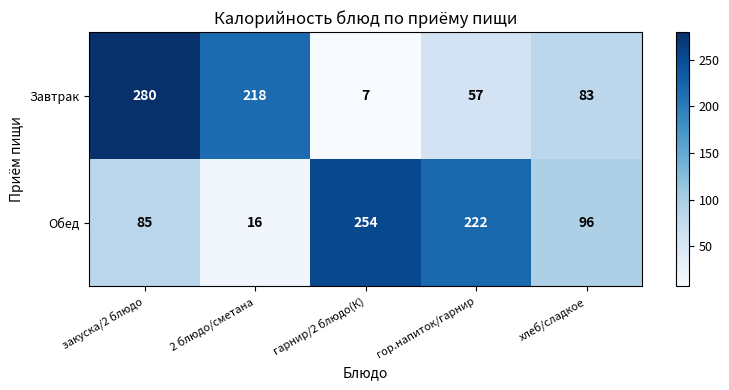

At which label is Обед closest to 135?

хлеб/сладкое